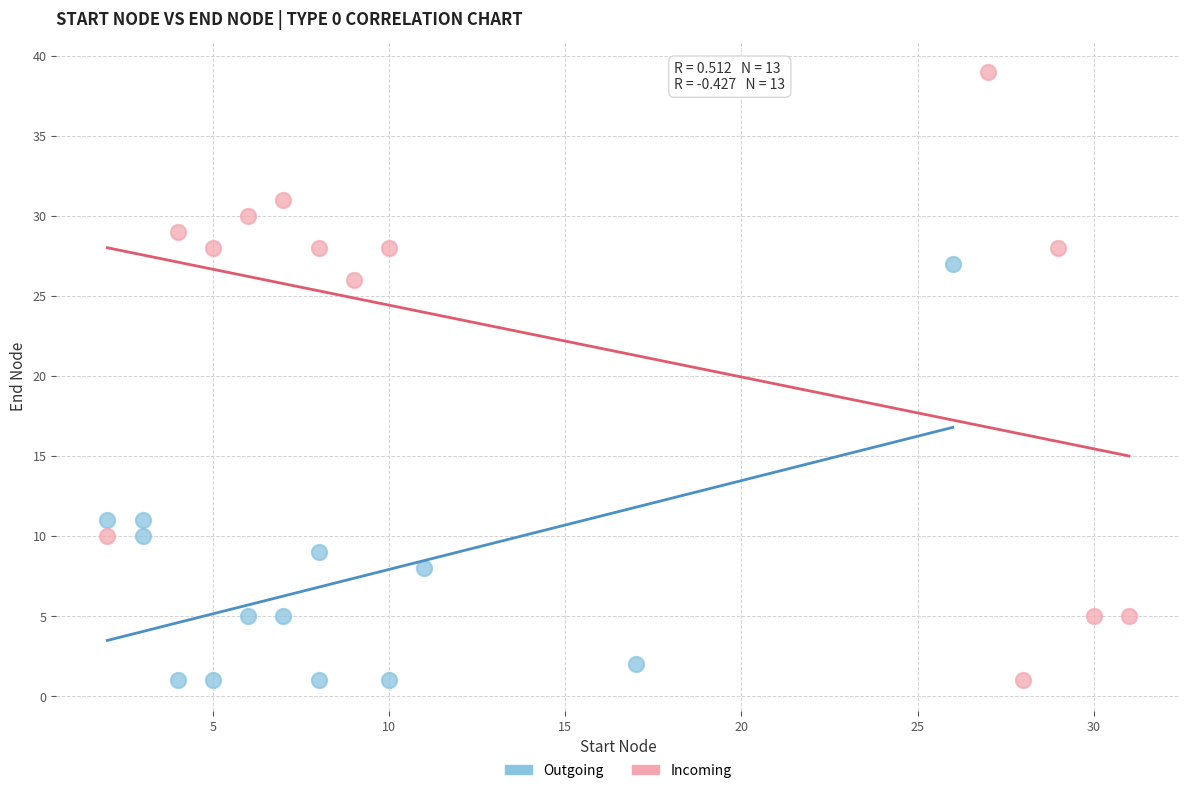

Which series has the widest spread of Y values?

Incoming